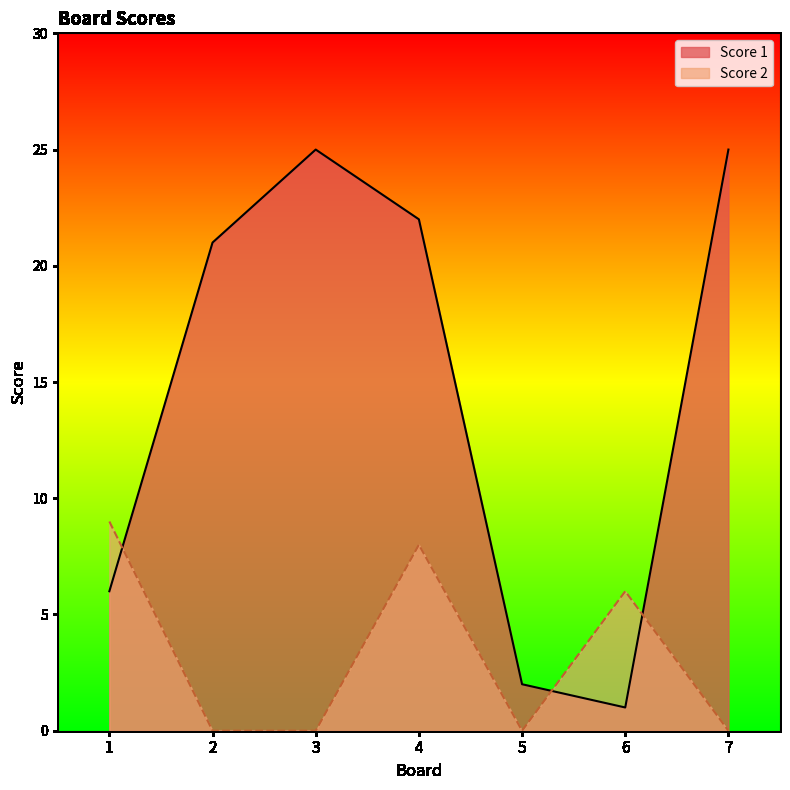

Which series has the widest spread of values?

Score 1